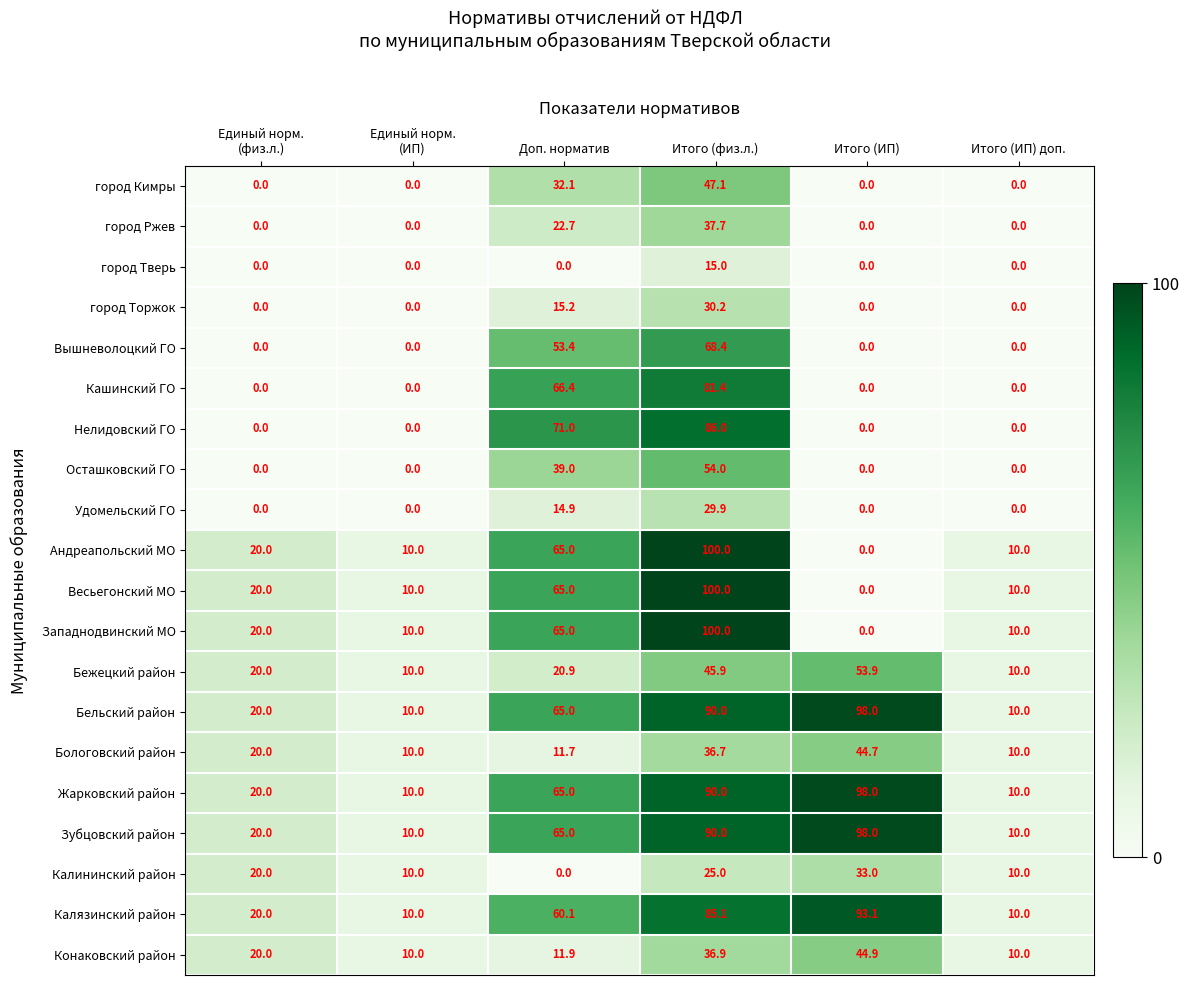

Where is Весьегонский МО nearest to the value 50?

Доп. норматив